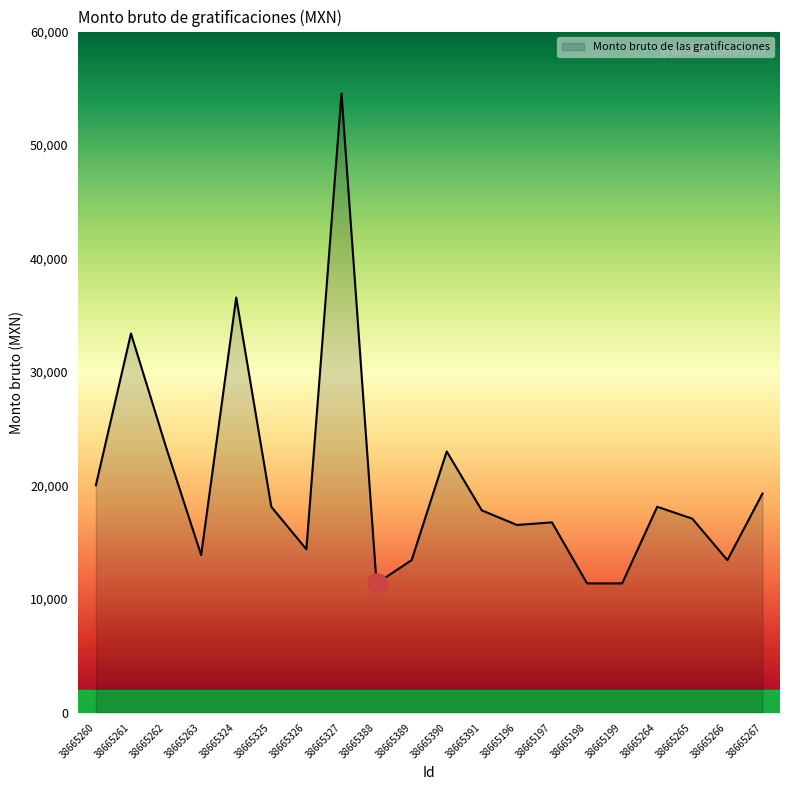

The value at 38665267 is 19297.5. True or false?

True